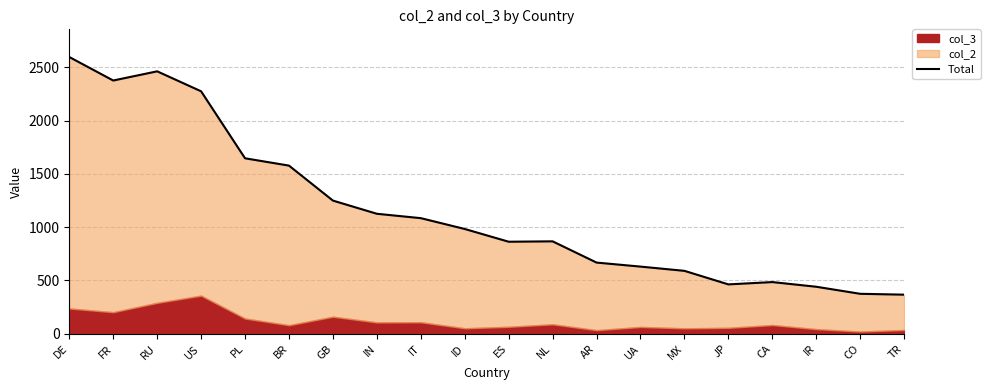

What is the label of the 15th point from the right?

BR